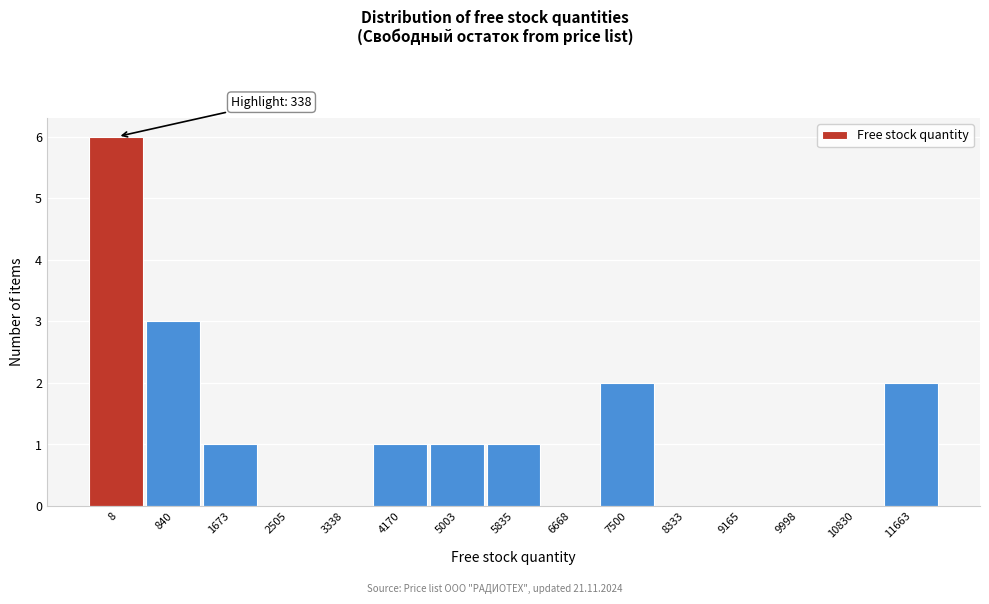

Reading left to right, transcribe all the data shown in this chart.

8=6	840=3	1673=1	2505=0	3338=0	4170=1	5003=1	5835=1	6668=0	7500=2	8333=0	9165=0	9998=0	10830=0	11663=2